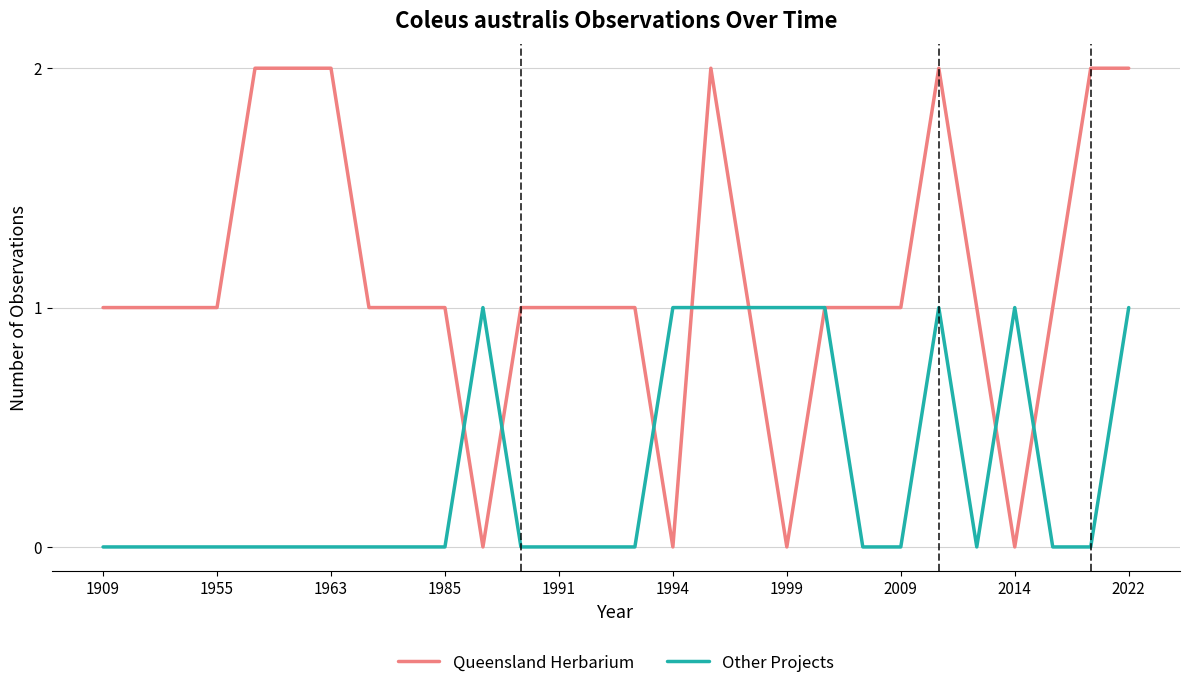

List the series in order of their overall mean, lowest first.

Other Projects, Queensland Herbarium